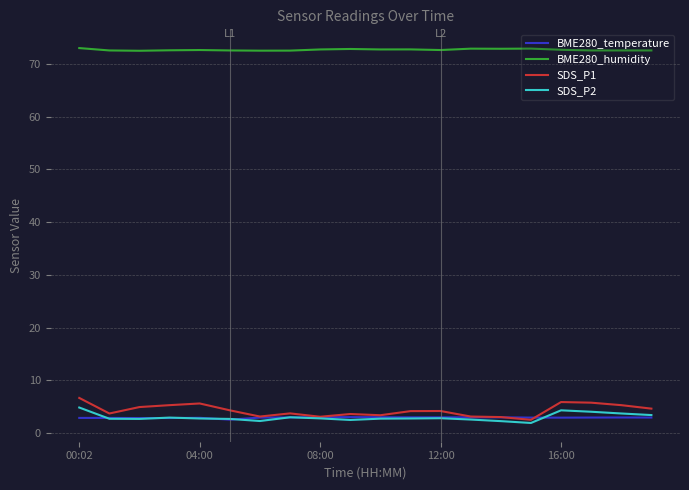

True or false: SDS_P2 and BME280_temperature intersect in this chart.

True